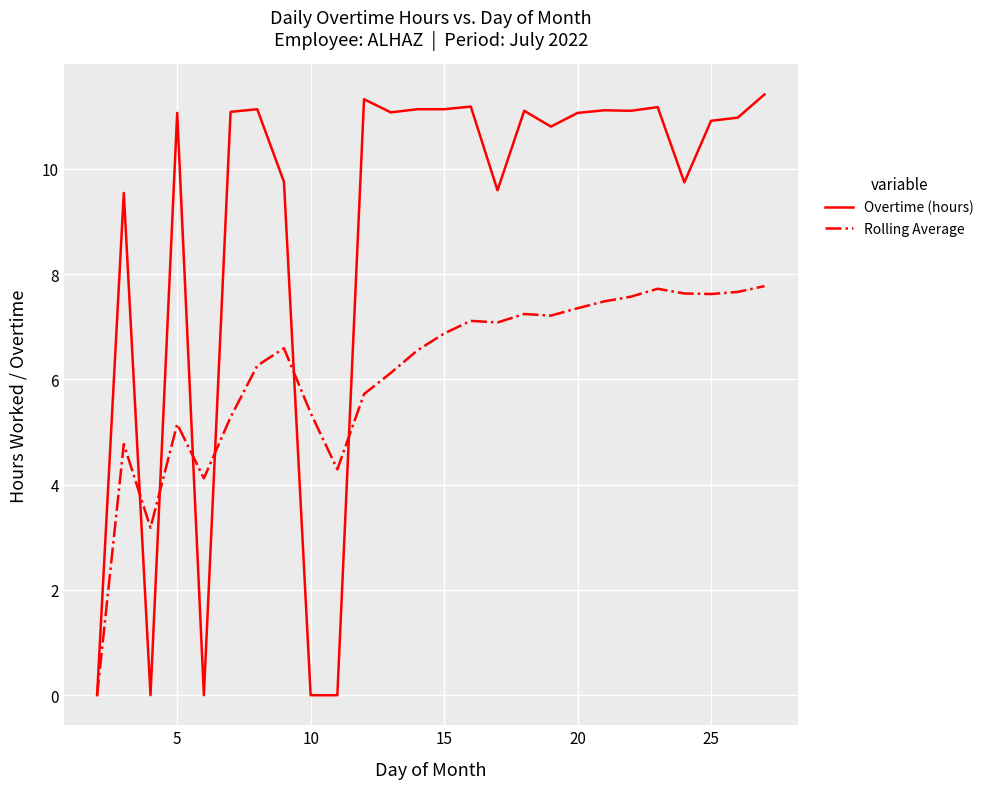

Rank the series by their maximum value, from highest to lowest.

Overtime (hours), Rolling Average